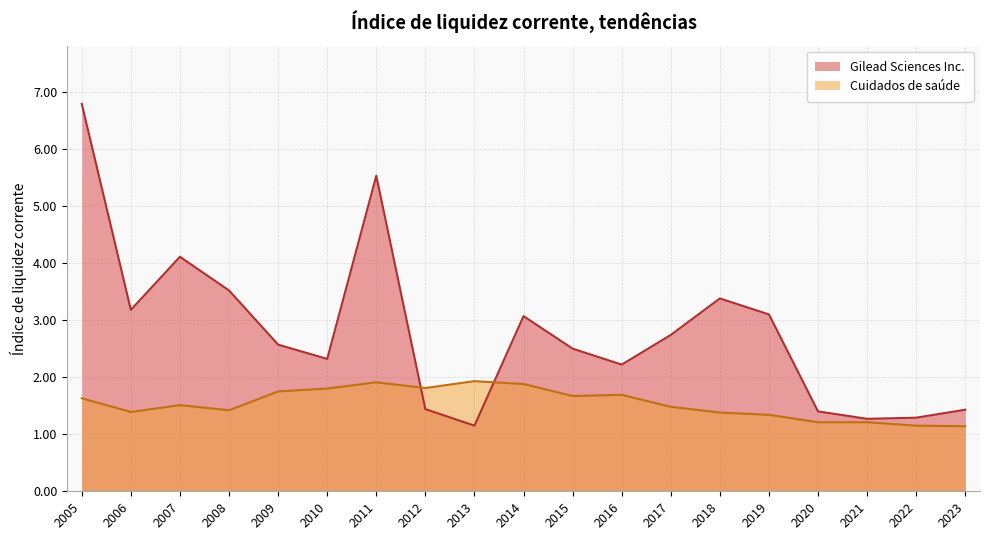

Rank the categories by Gilead Sciences Inc. value from highest to lowest.

2005, 2011, 2007, 2008, 2018, 2006, 2019, 2014, 2017, 2009, 2015, 2010, 2016, 2012, 2023, 2020, 2022, 2021, 2013